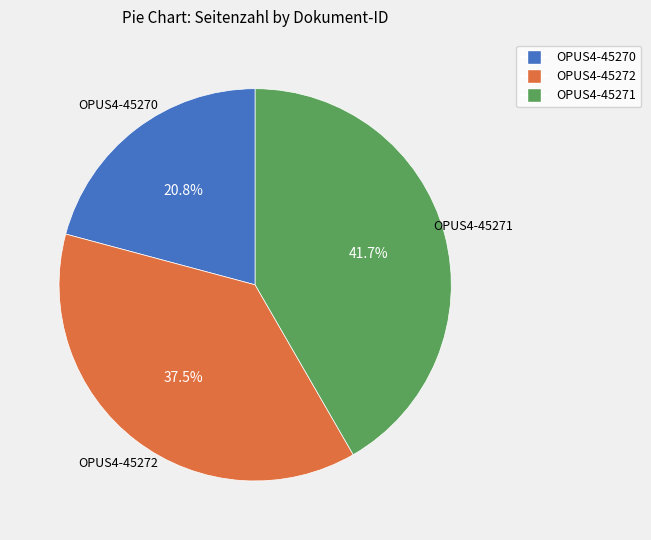

Which slice is the largest?

OPUS4-45271